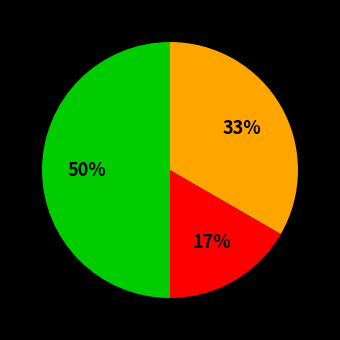

To the nearest percent, what is the difference between the largest and smallest slice percentages?

33%